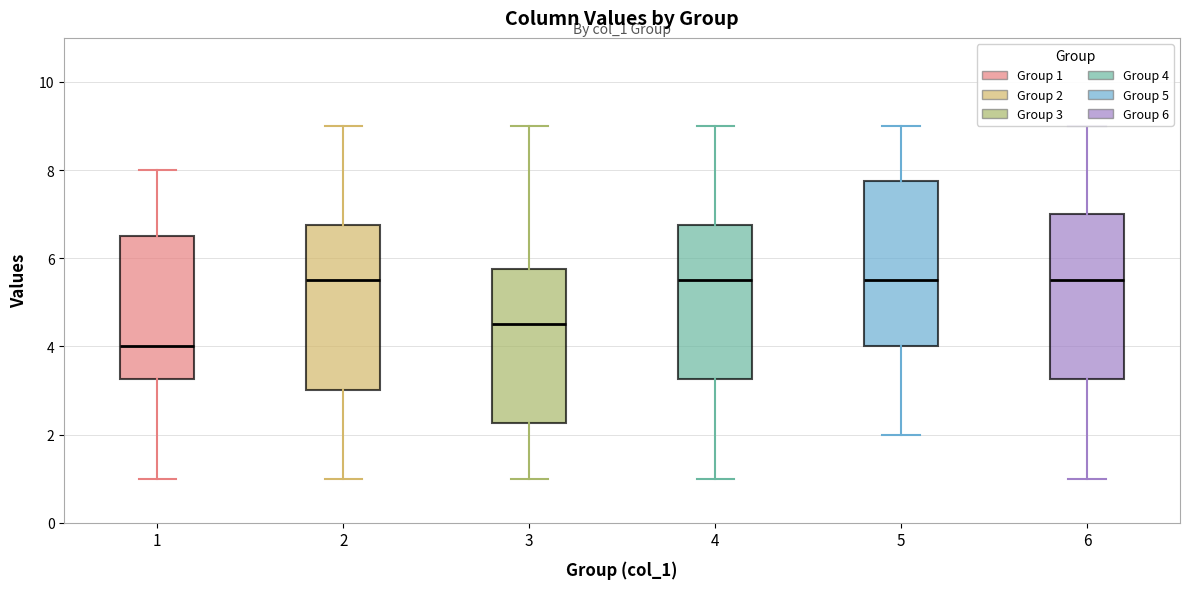

Reading left to right, transcribe this box plot: for each box, give where its median line is, the range the box spans, and where its two whiskers end, as read against the y-axis. The values are not printed on the chart, so give them approximately, as read against the axis.

1: median 4.0, box 3.2 to 6.6, whiskers 1.0 to 8.0
2: median 5.6, box 3.0 to 6.8, whiskers 1.0 to 9.0
3: median 4.6, box 2.2 to 5.8, whiskers 1.0 to 9.0
4: median 5.6, box 3.2 to 6.8, whiskers 1.0 to 9.0
5: median 5.6, box 4.0 to 7.8, whiskers 2.0 to 9.0
6: median 5.6, box 3.2 to 7.0, whiskers 1.0 to 9.0